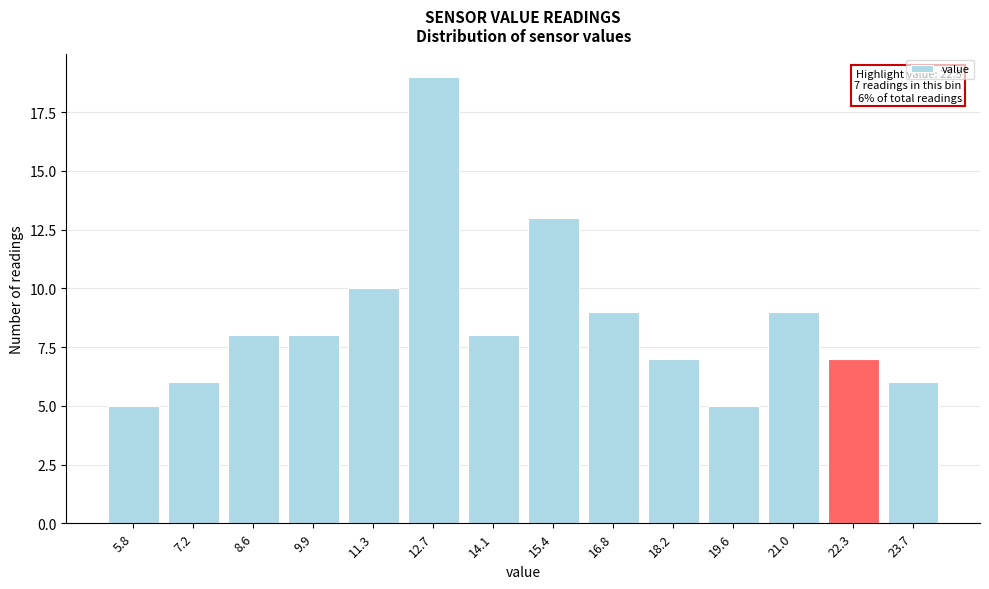

Reading left to right, what are all the values shown in this chart?

5	6	8	8	10	19	8	13	9	7	5	9	7	6